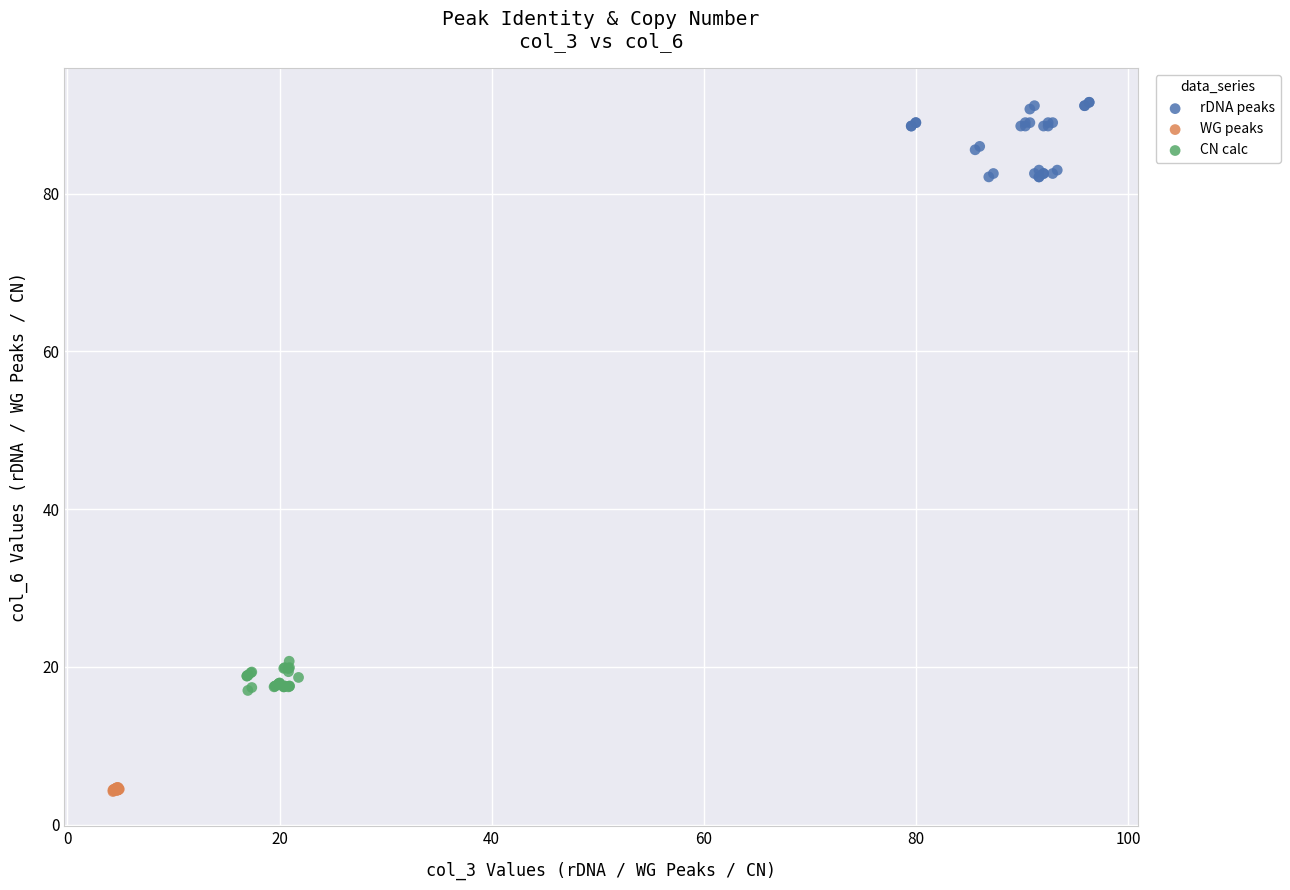

Which series contains the lowest Y value?

WG peaks